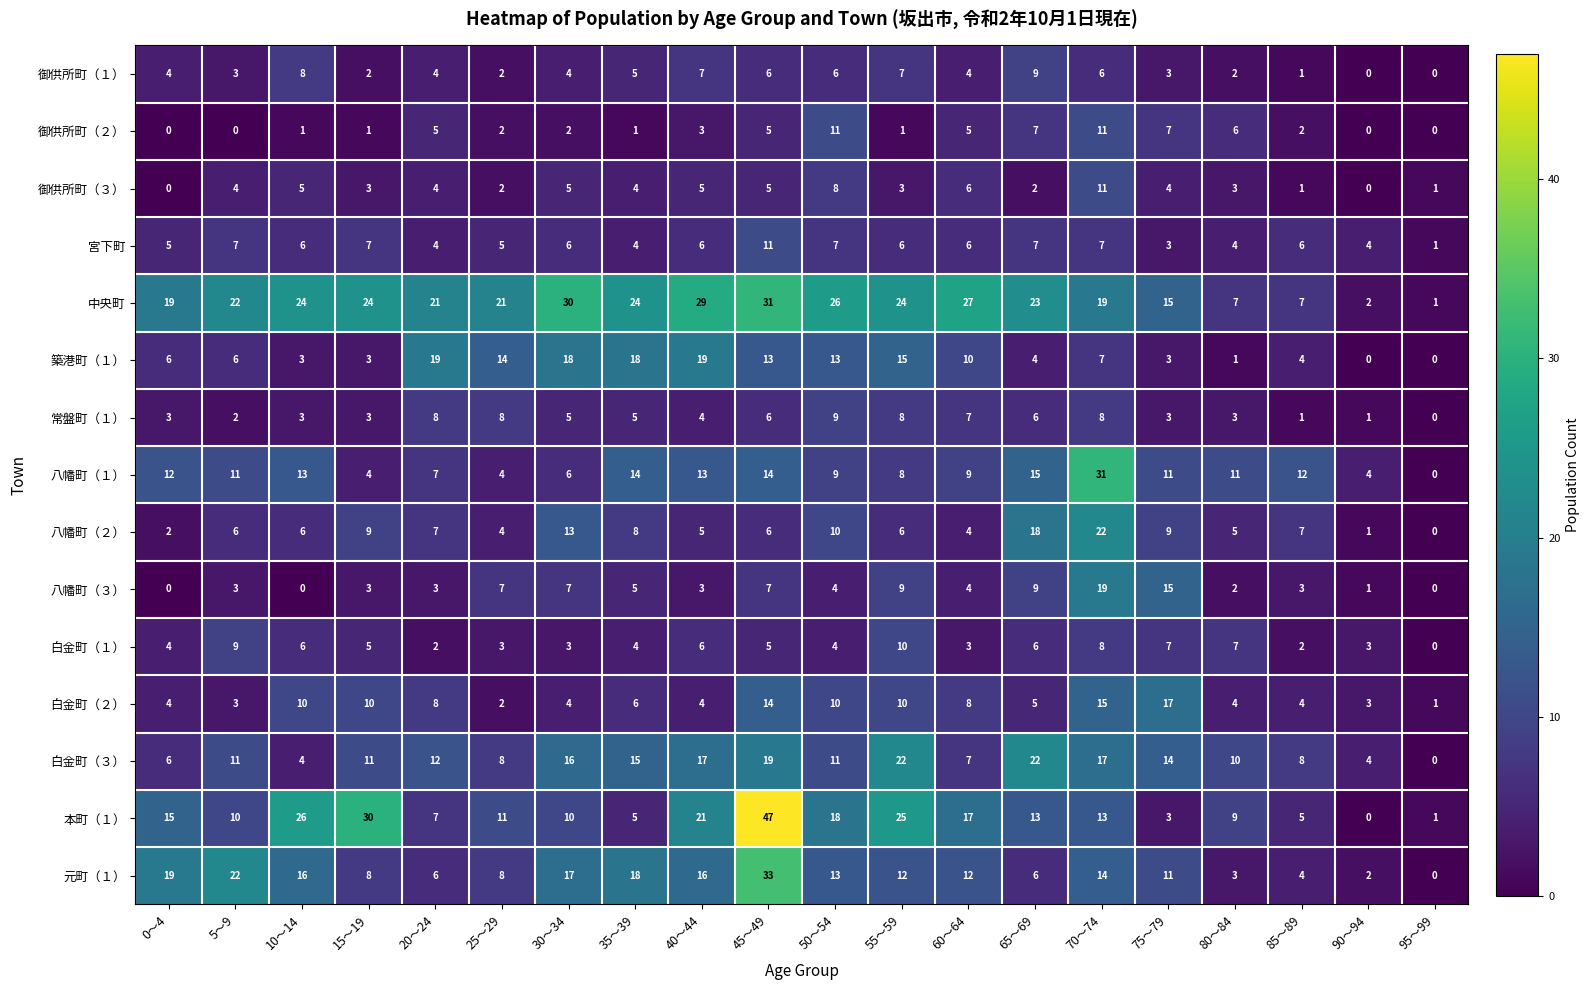

How many 御供所町（１） values are between 2 and 6?

13